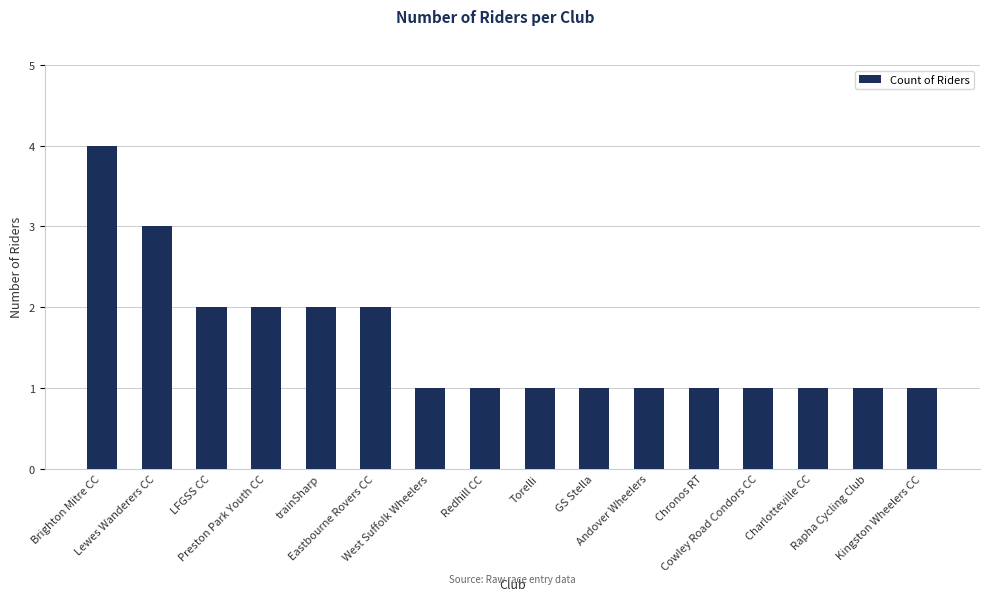

What is the value of the 4th bar from the left?

2